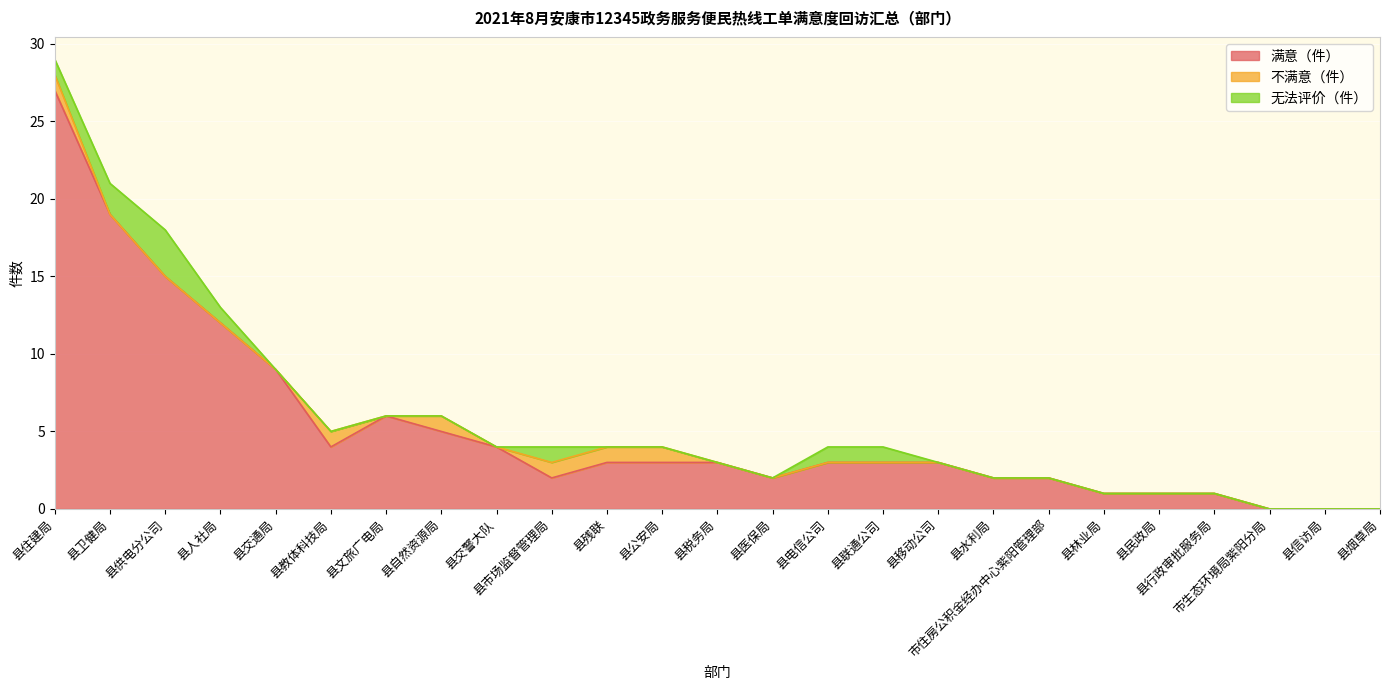

Does the chart display data point markers on the line(s)?

No